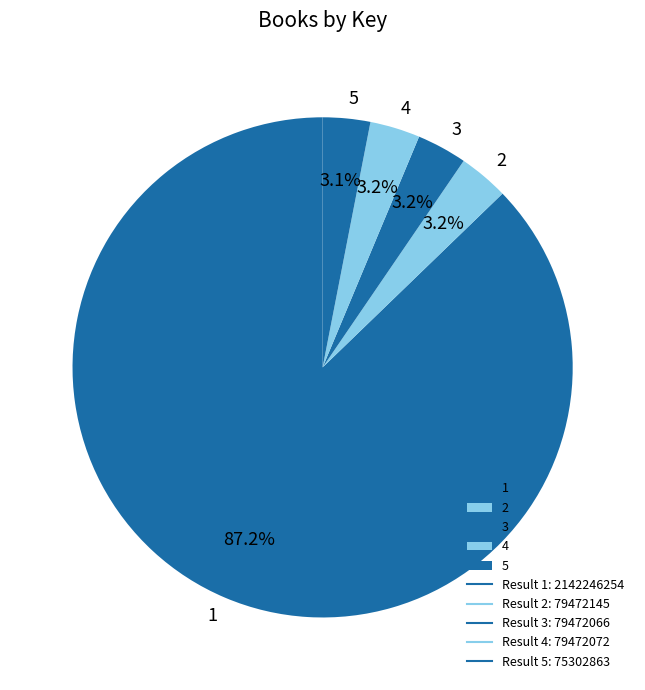

What percentage is the 4 slice, to the nearest percent?

3%